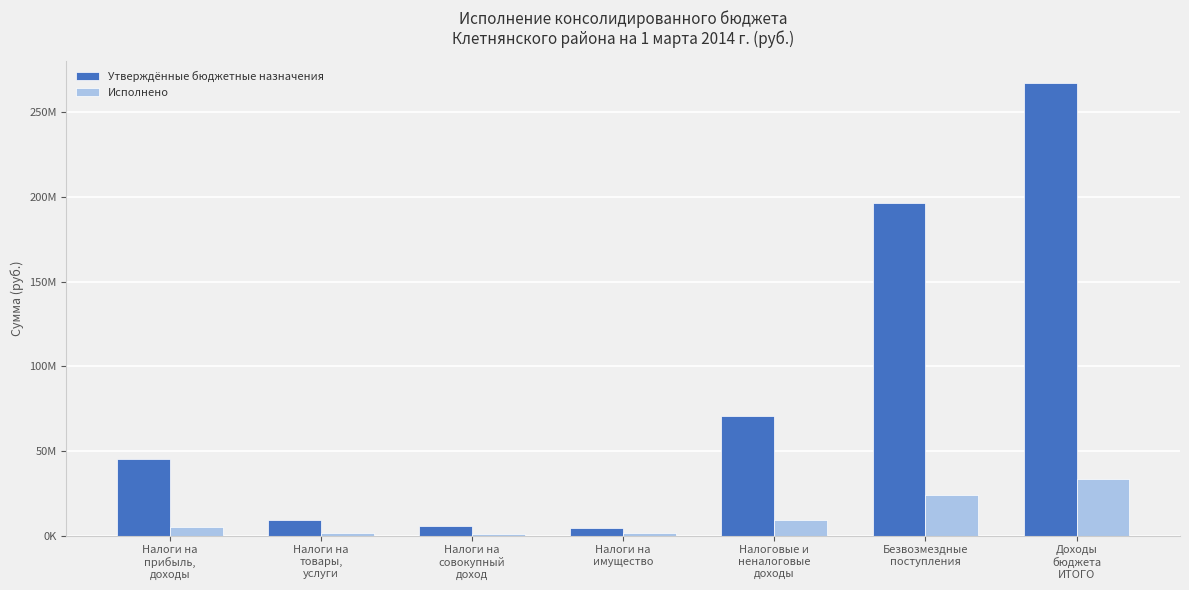

Are the bars horizontal?

No